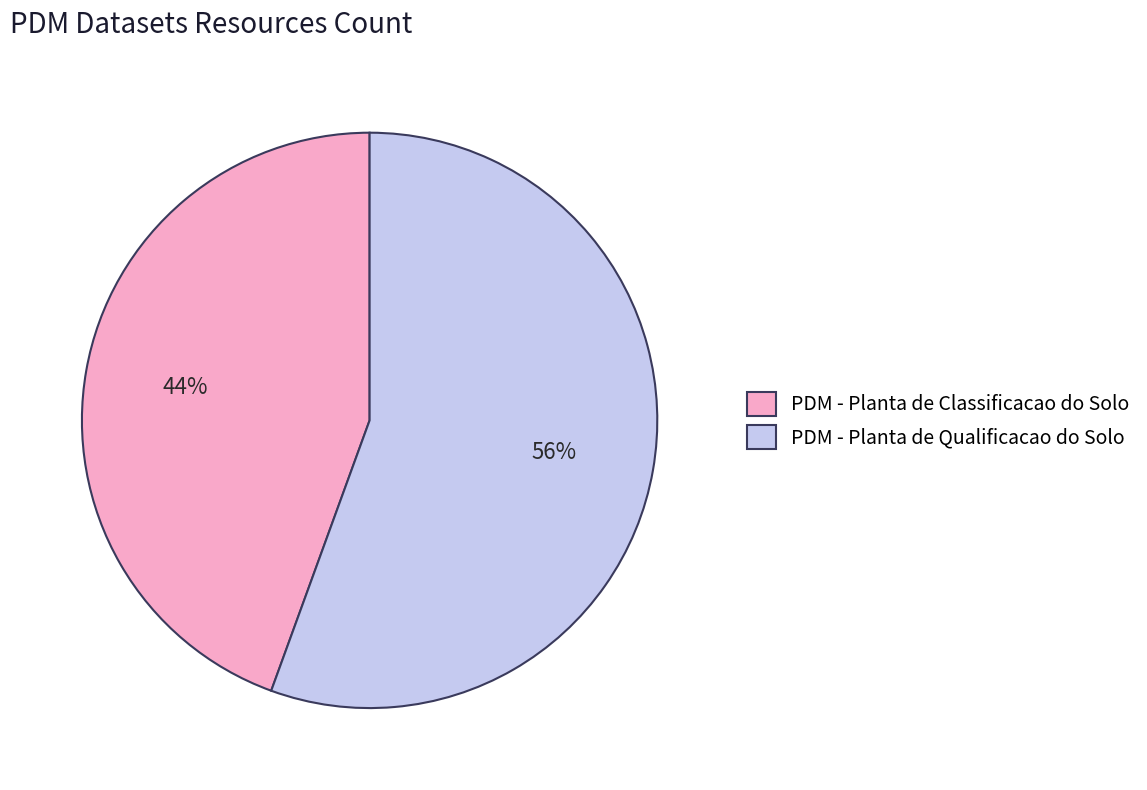

Count the number of slices in the pie.

2